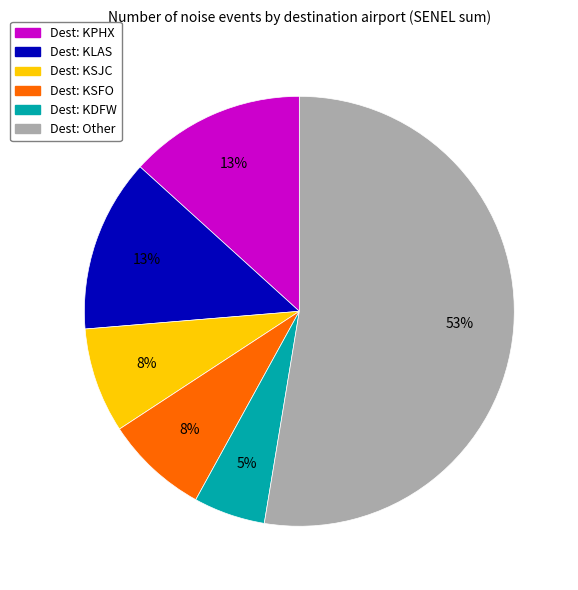

To the nearest percent, what is the average slice percentage?

17%